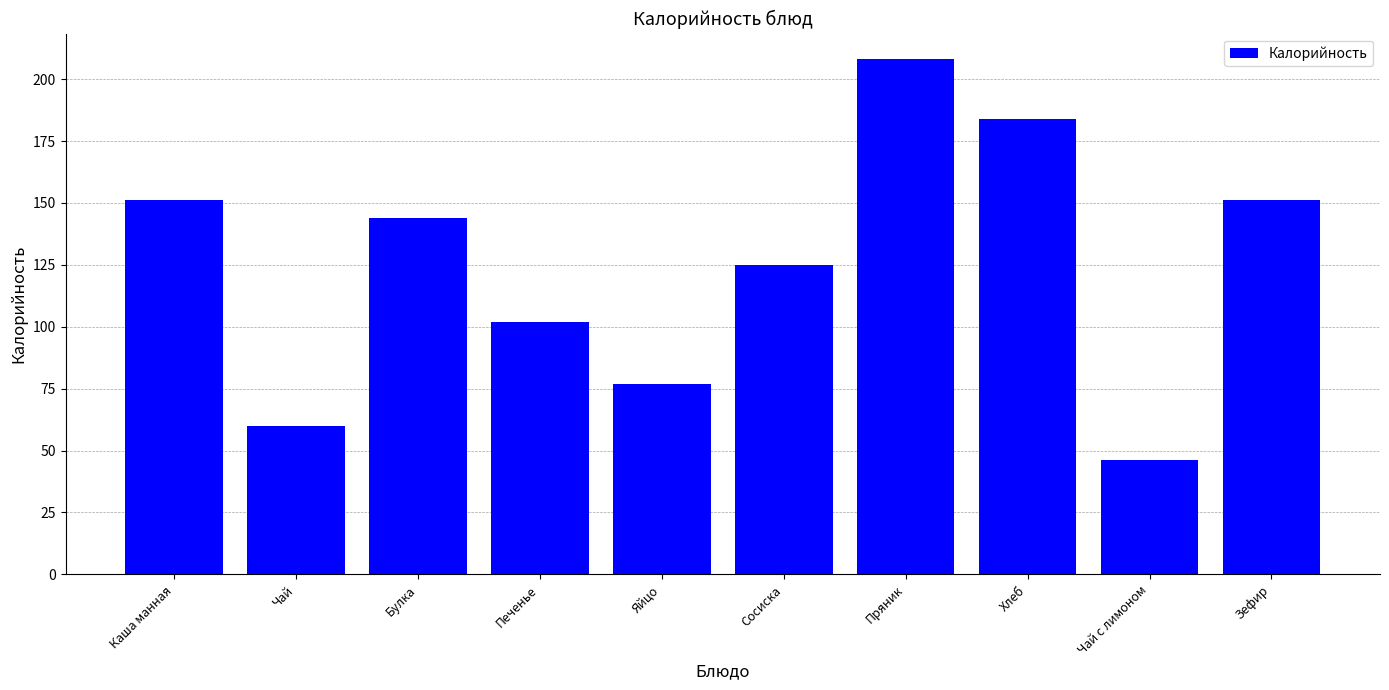

What is the difference between the values at Булка and Чай?

84